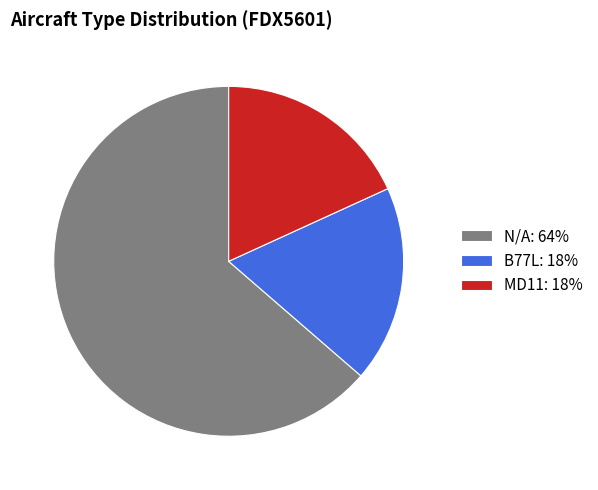

Is the sum of B77L and MD11 greater than half?

No